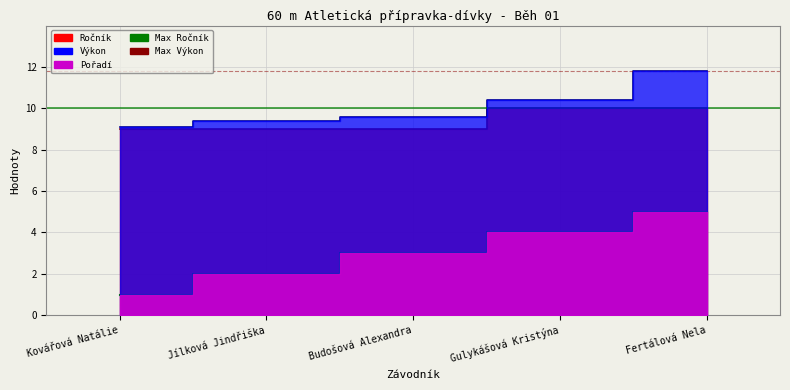

At how many categories does at least one series exceed 3?

5